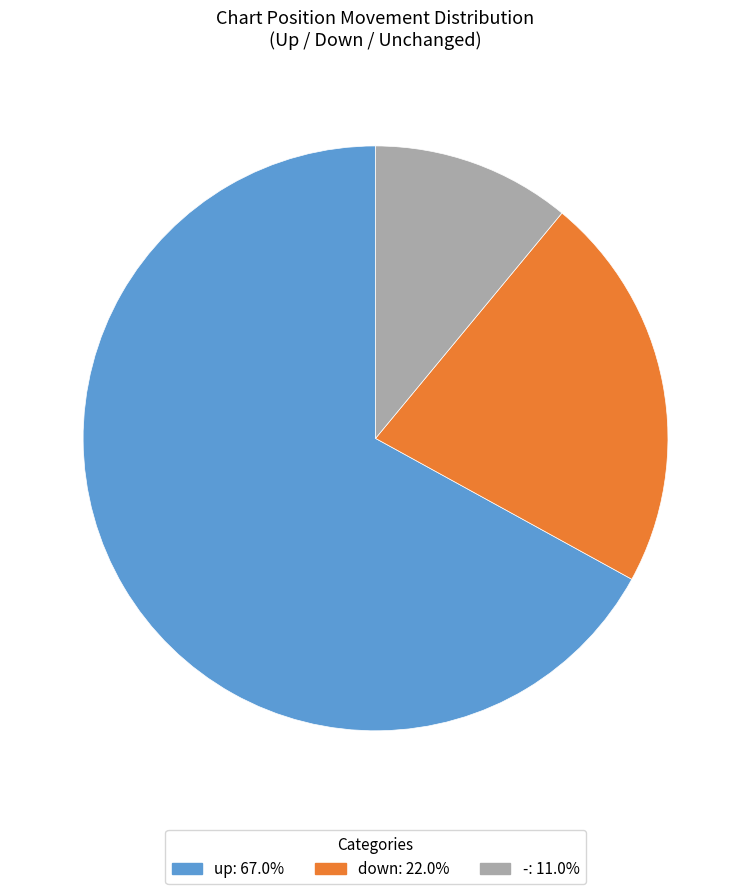

Combined, do -: 11.0% and down: 22.0% account for over 50%?

No